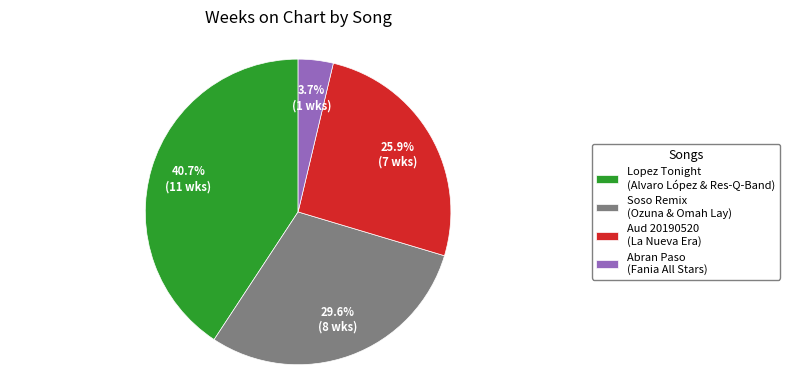

Is Lopez Tonight (Alvaro López & Res-Q-Band) the majority of the pie?

No